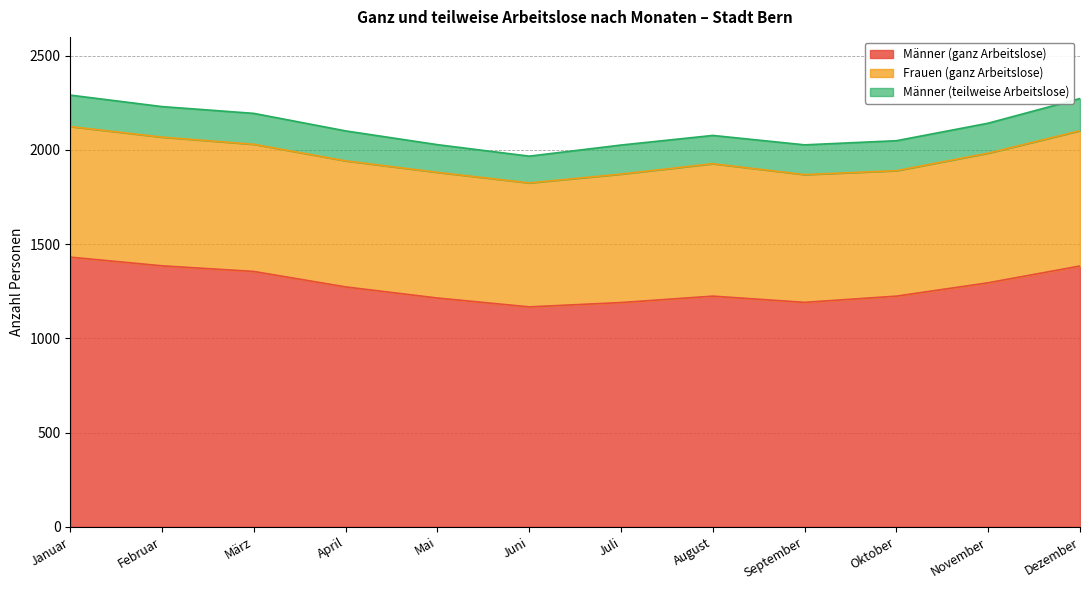

The value of Frauen (ganz Arbeitslose) at Januar is 217. True or false?

False